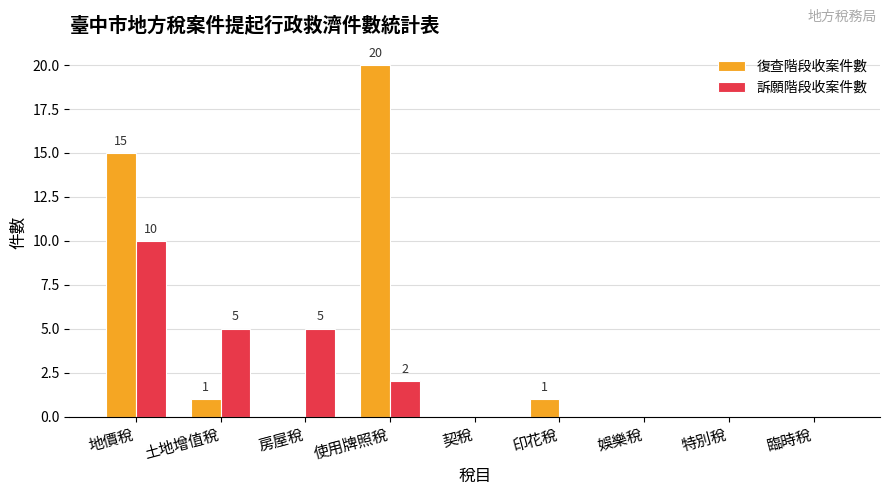

Which category has the highest value in the 復查階段收案件數 series?

使用牌照稅